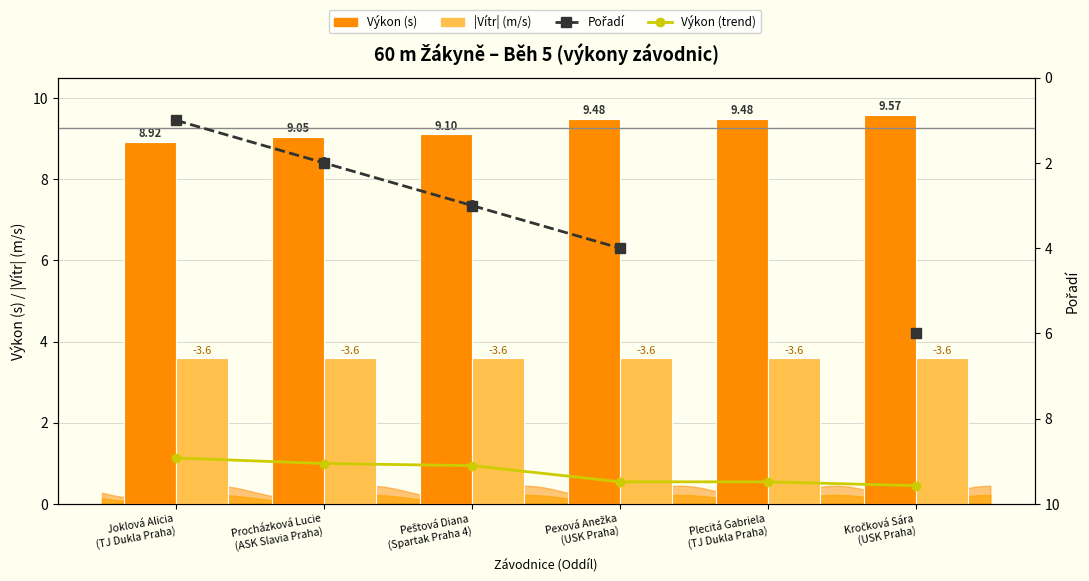

The Výkon (s) series shows 9.5 at Plecitá Gabriela
(TJ Dukla Praha). True or false?

True